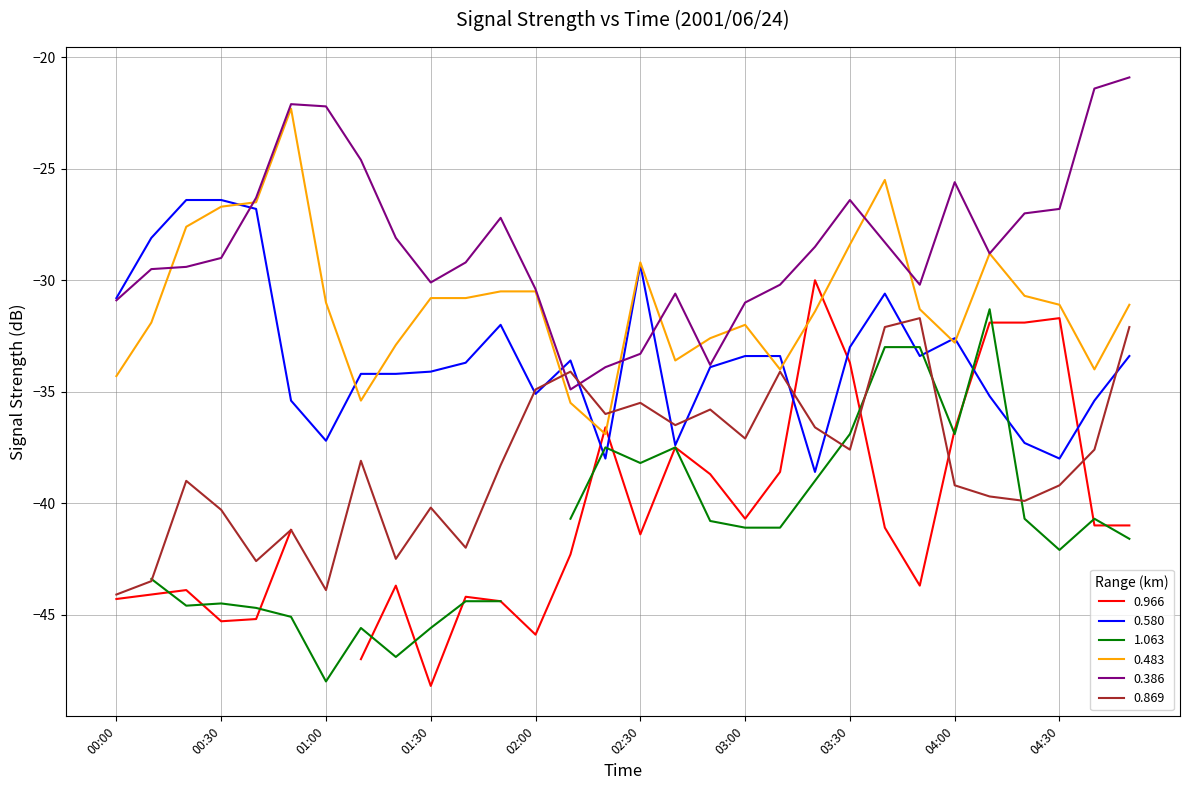

What is the highest value of the 0.386 series?

-20.9